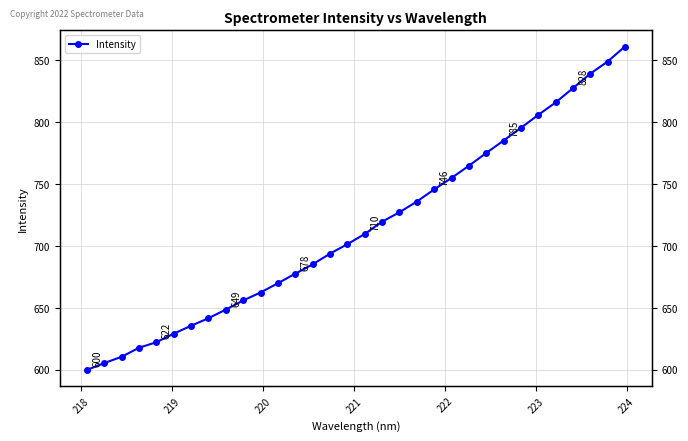

How many data points are less than 709?

16